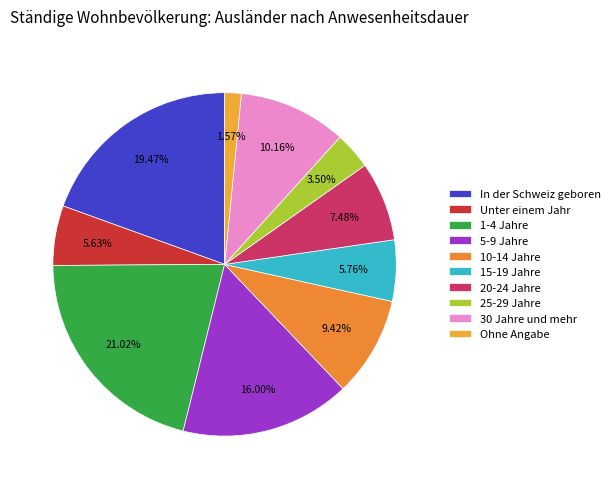

Which has a higher value, 5-9 Jahre or In der Schweiz geboren?

In der Schweiz geboren